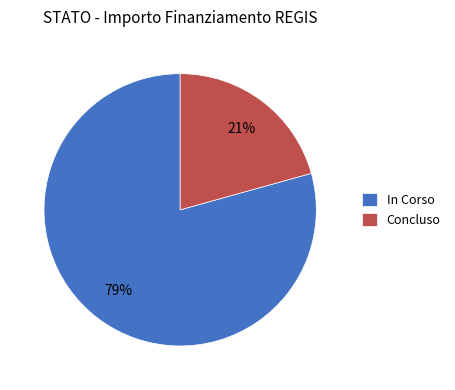

True or false: Concluso accounts for 21% of the total.

True